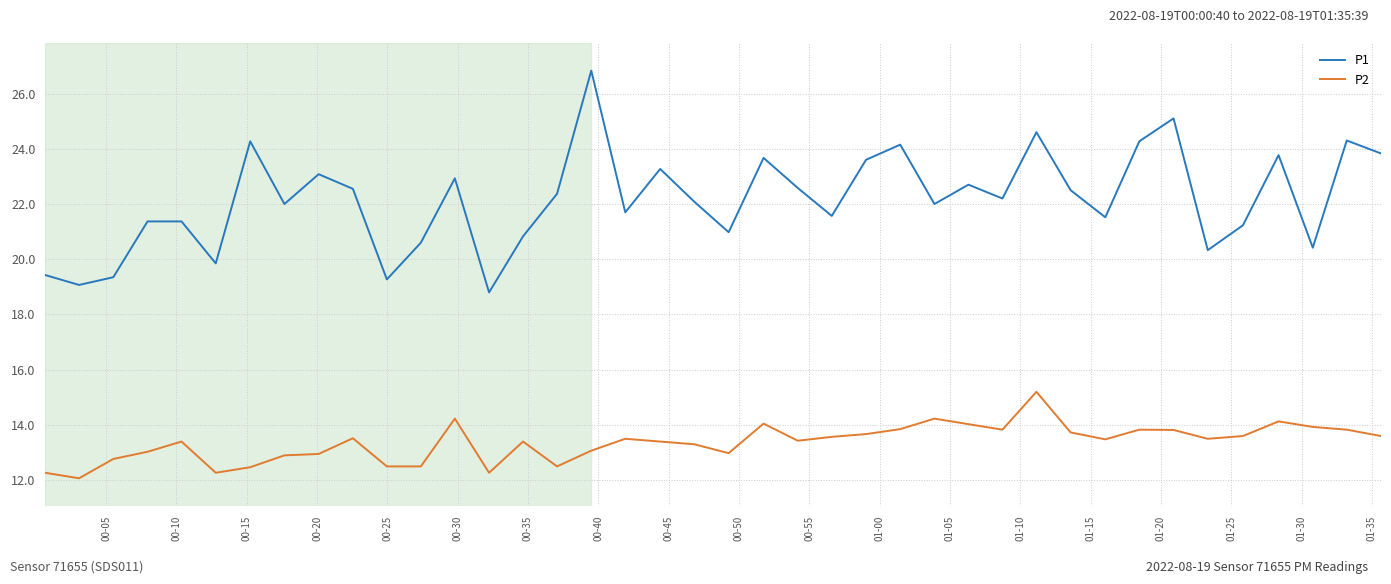

Which series has the widest spread of values?

P1